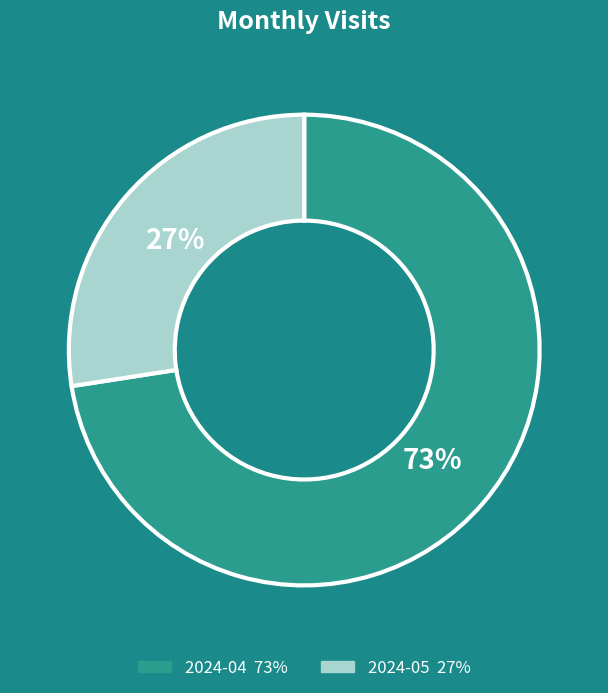

How many slices are in this pie chart?

2